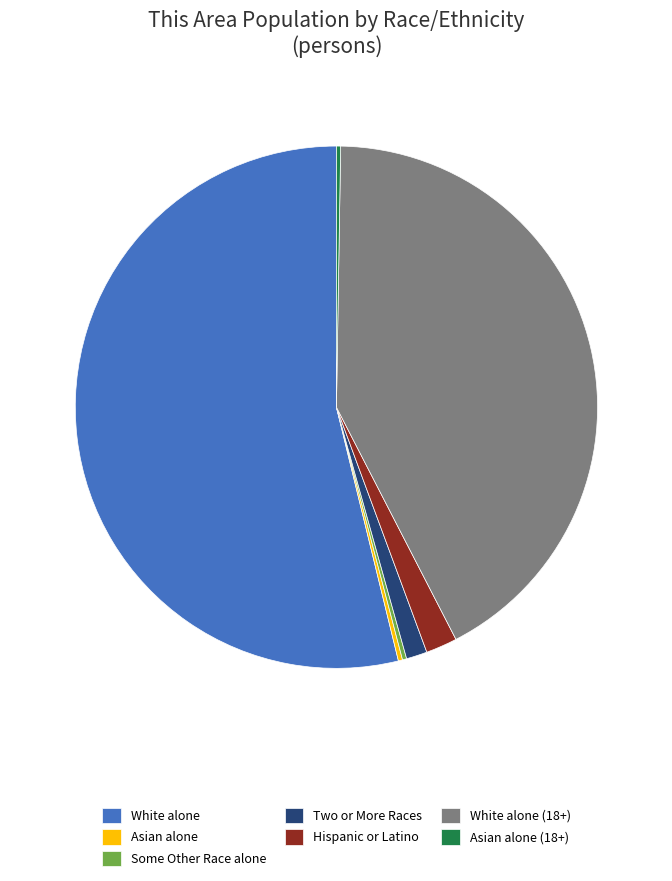

Combined, do White alone (18+) and White alone account for over 50%?

Yes